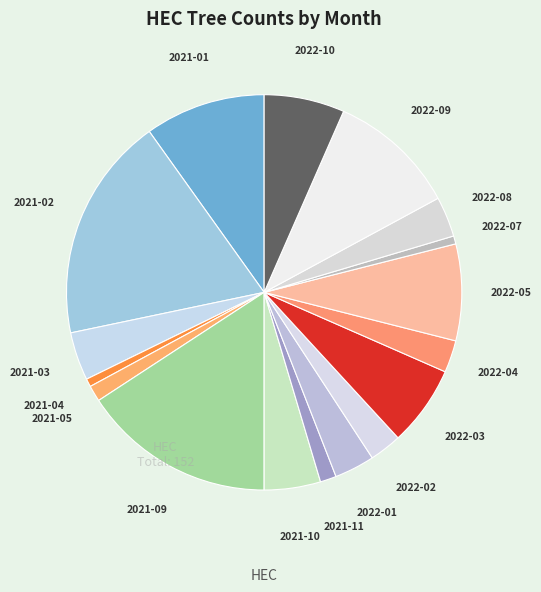

Is the sum of 2022-05 and 2022-04 greater than half?

No